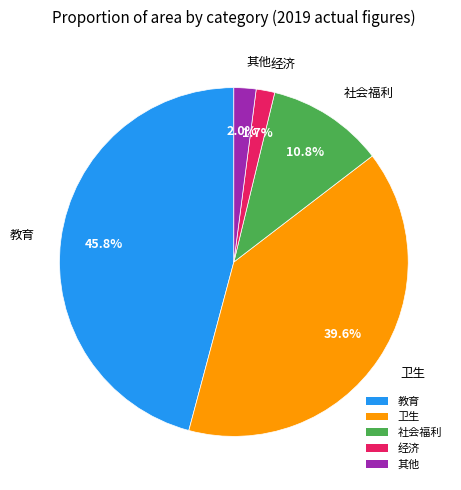

What percentage is the 教育 slice, to the nearest percent?

46%